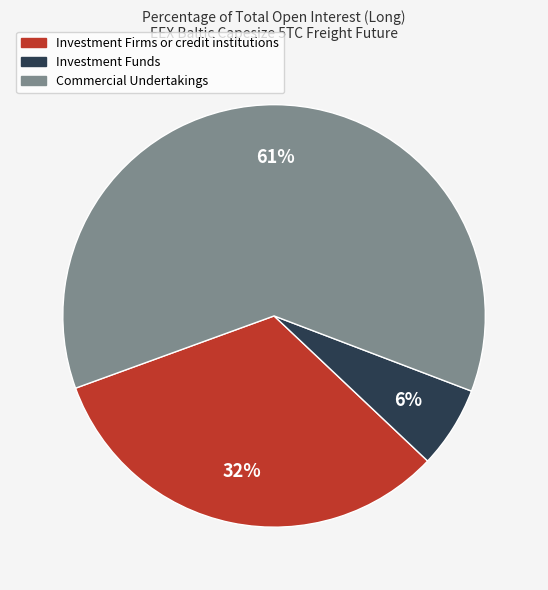

Do Investment Firms or credit institutions and Commercial Undertakings together represent more than half of the pie?

Yes